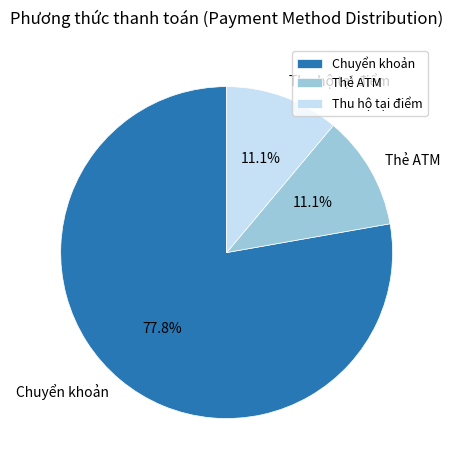

To the nearest percent, what portion does Thẻ ATM represent?

11%